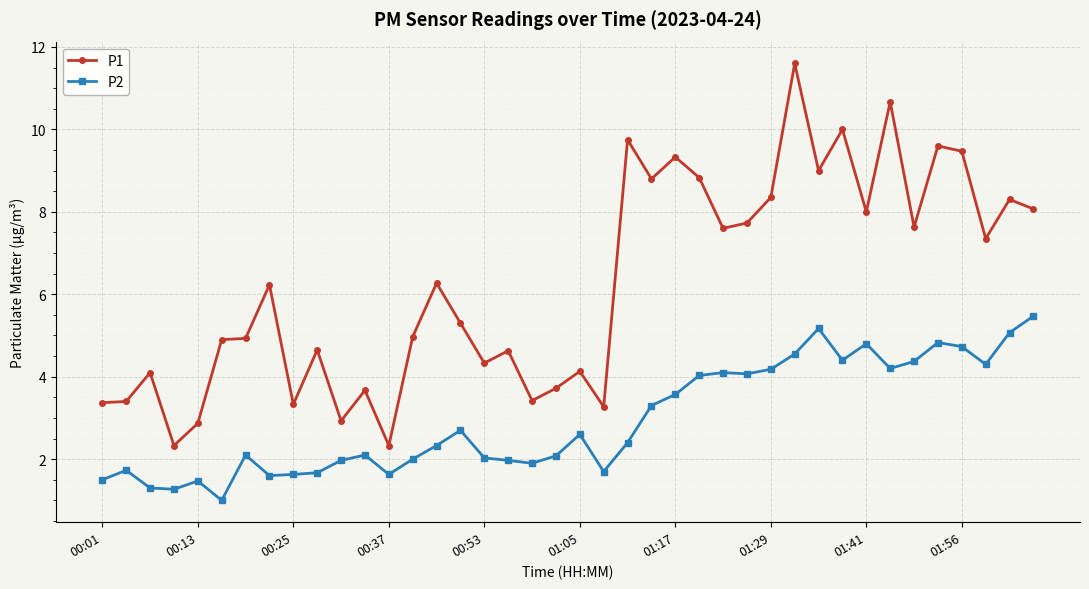

True or false: P1 and P2 intersect in this chart.

False